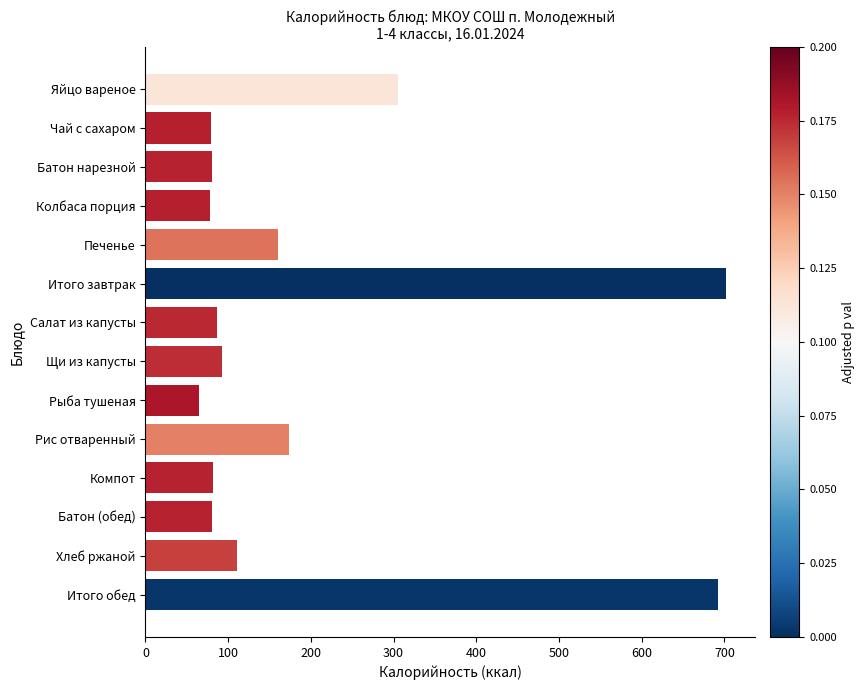

How many distinct data groups are displayed?

1